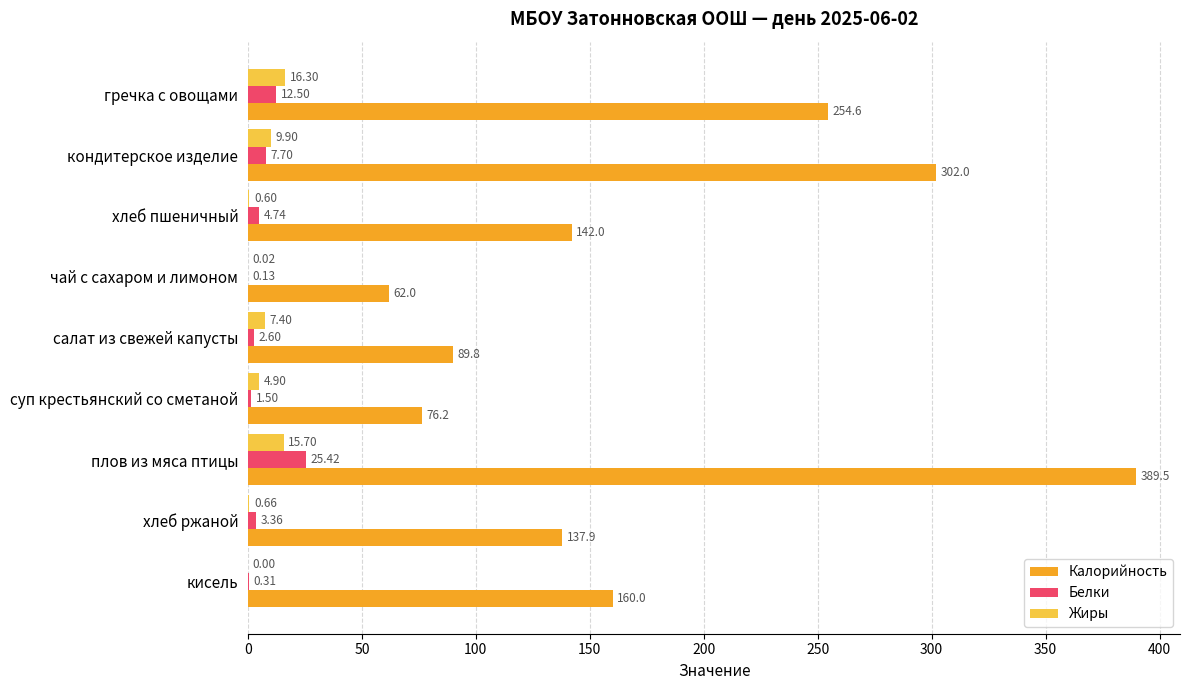

What is the sum of all Жиры values?

55.5